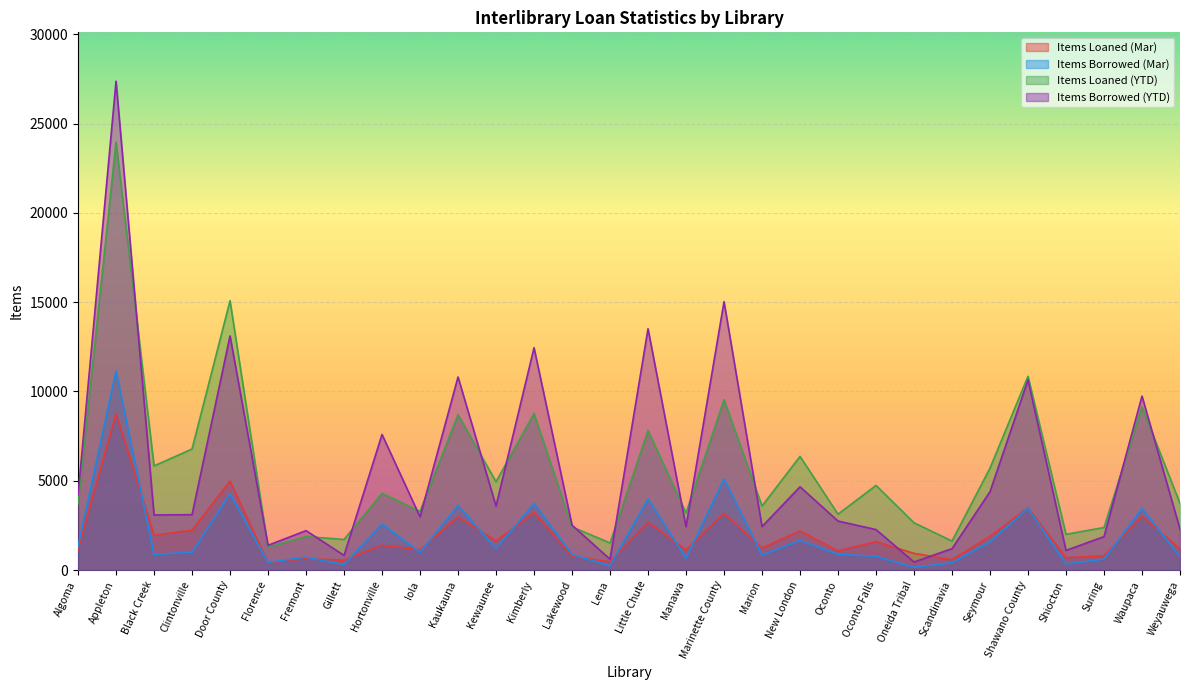

Reading left to right, what are all the values shown in this chart?

Items Loaned (Mar): 1155	8763	1953	2234	4986	411	644	549	1391	1135	2979	1632	3221	774	460	2673	1130	3168	1232	2196	1073	1593	932	580	1888	3495	699	793	3019	1189
Items Borrowed (Mar): 1338	11147	872	1001	4272	424	724	300	2583	991	3618	1193	3727	866	242	3981	670	5099	844	1660	873	773	143	413	1576	3466	339	612	3440	750
Items Loaned (YTD): 3714	23963	5830	6778	15084	1281	1877	1711	4299	3282	8701	4944	8768	2416	1515	7816	3199	9533	3585	6365	3128	4739	2645	1624	5709	10853	2000	2381	9142	3729
Items Borrowed (YTD): 4205	27378	3084	3102	13113	1384	2206	822	7592	2979	10812	3583	12451	2512	605	13514	2424	15032	2435	4661	2744	2265	449	1197	4388	10649	1098	1871	9743	2288